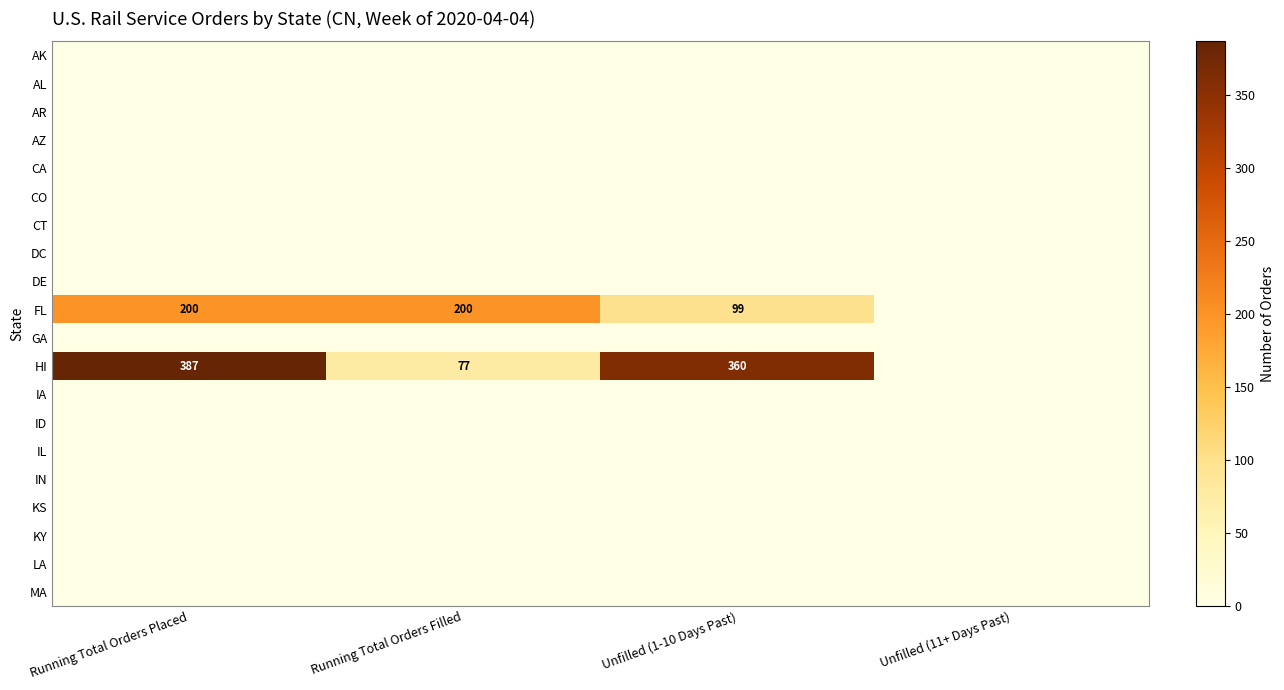

Which has a higher value, Unfilled (1-10 Days Past) or Unfilled (11+ Days Past)?

Unfilled (1-10 Days Past)